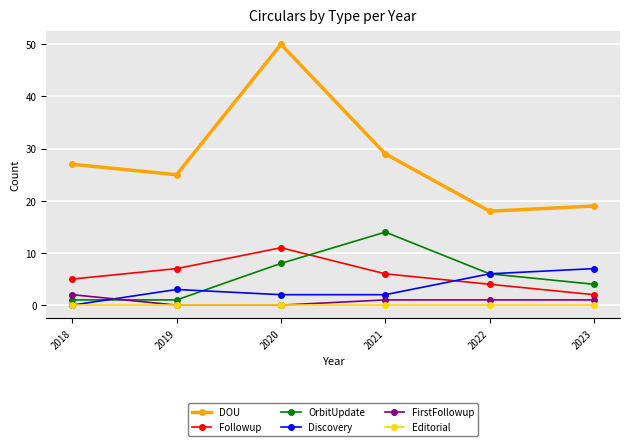

What is the difference between the OrbitUpdate values at 2018 and 2023?

3